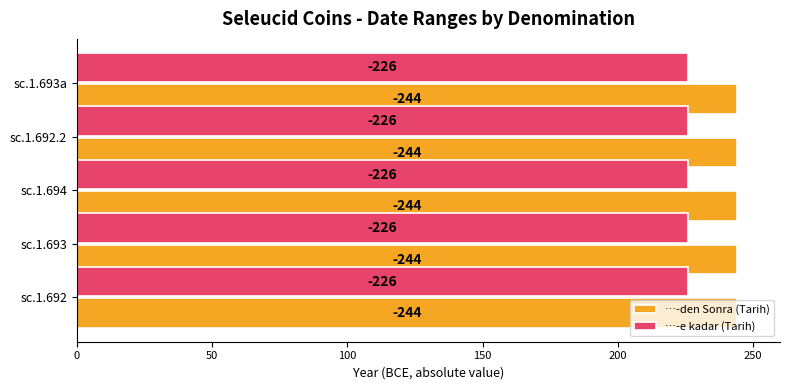

What is the minimum value for …-den Sonra (Tarih)?

-244